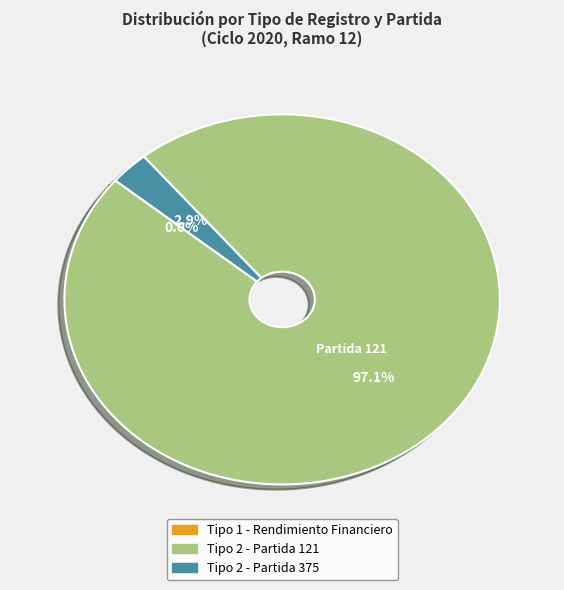

What is the largest slice in the pie chart?

Tipo 2 - Partida 121